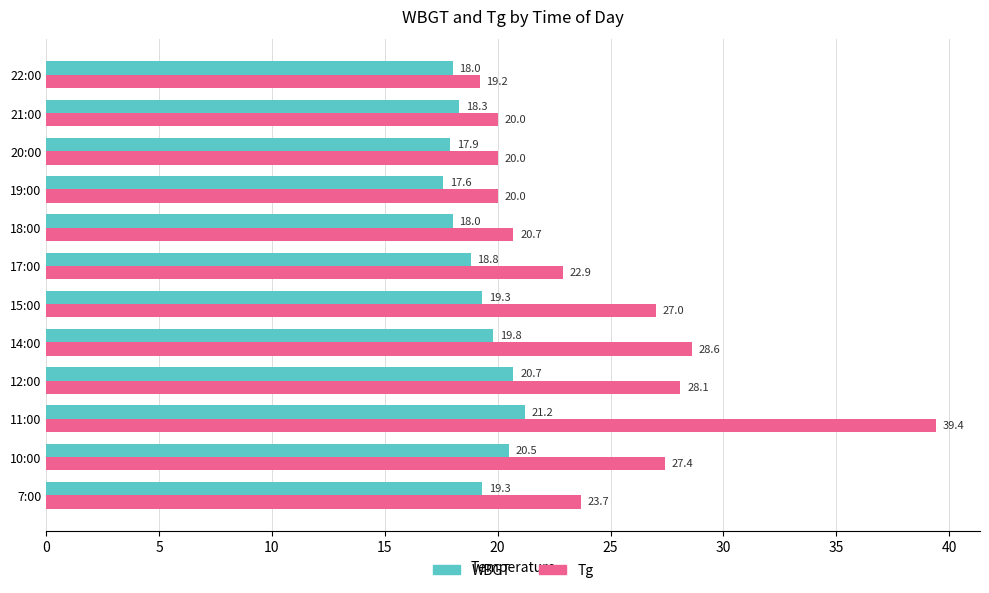

The value of Tg at 12:00 is 16.2. True or false?

False